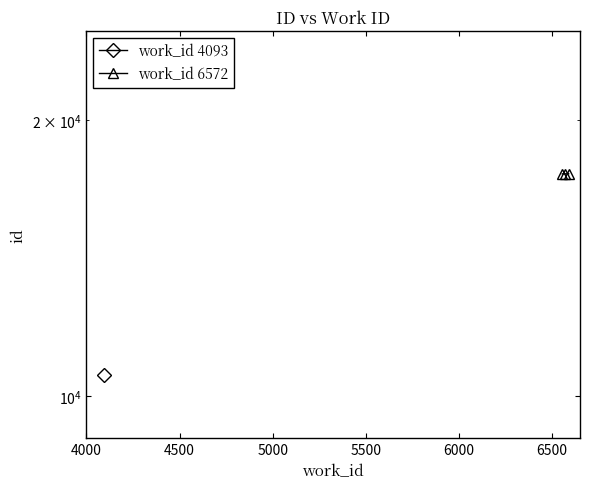

How many values are between 17463 and 17469?

3